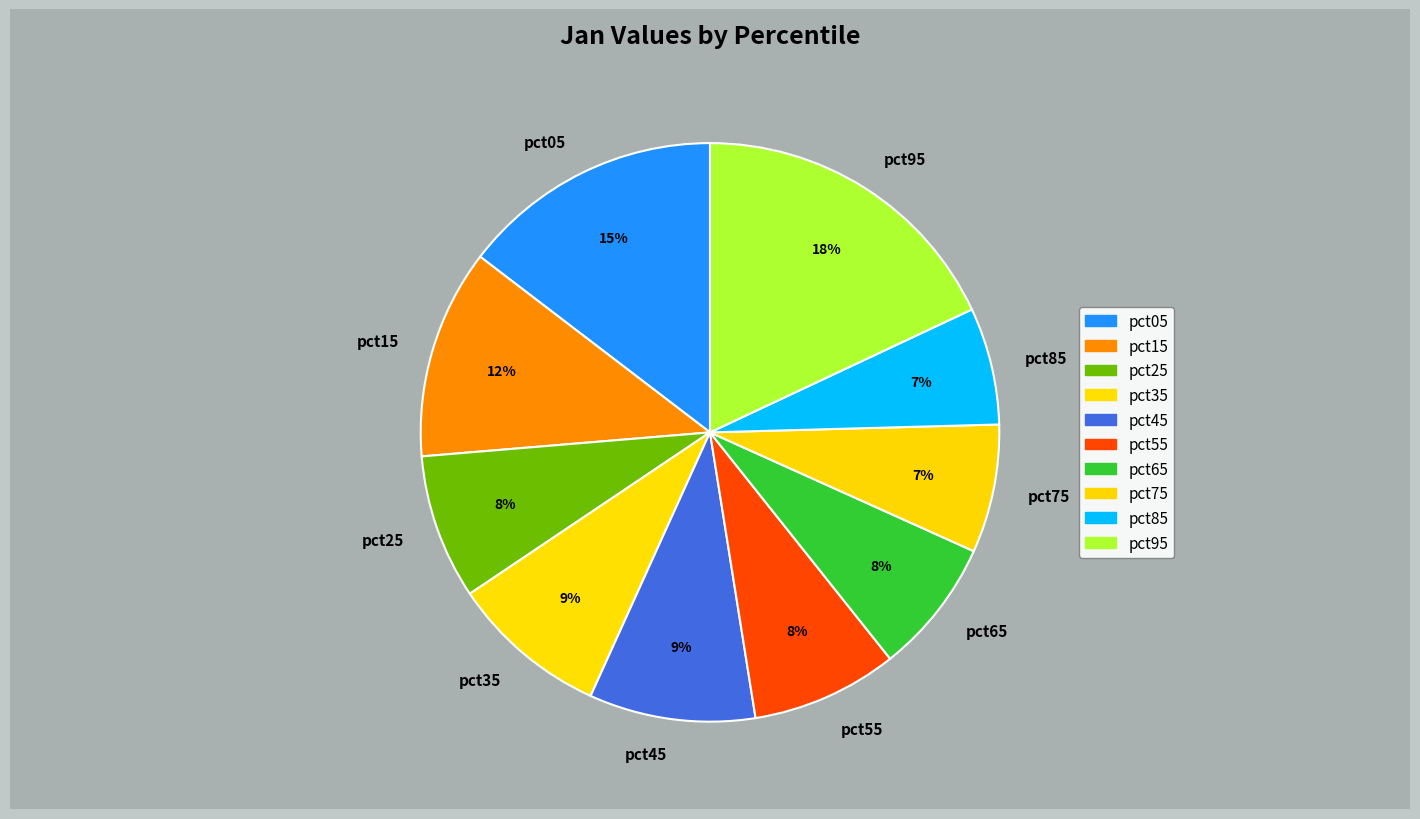

Which slice is the largest?

pct95